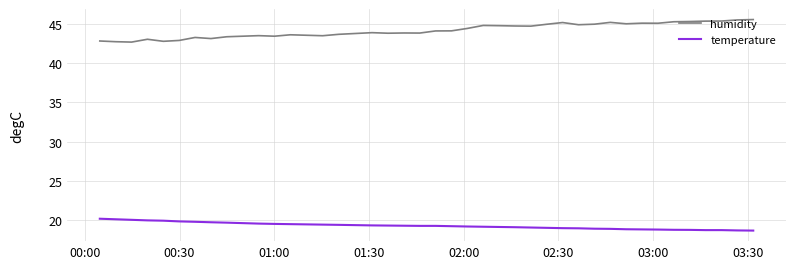

What is the difference between the maximum and minimum values in the humidity series?

2.9